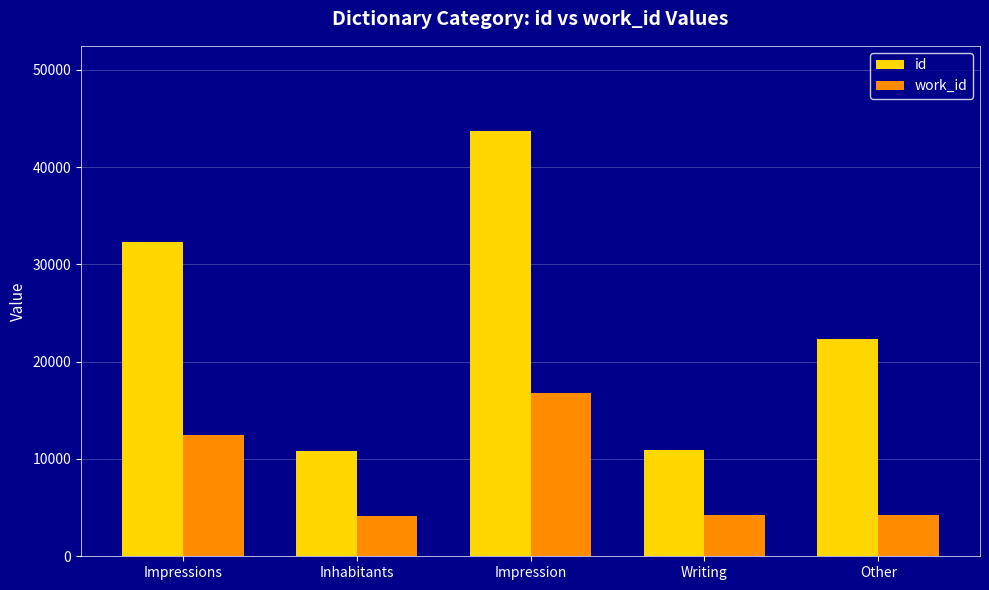

The value of id at Impressions is 32342. True or false?

True